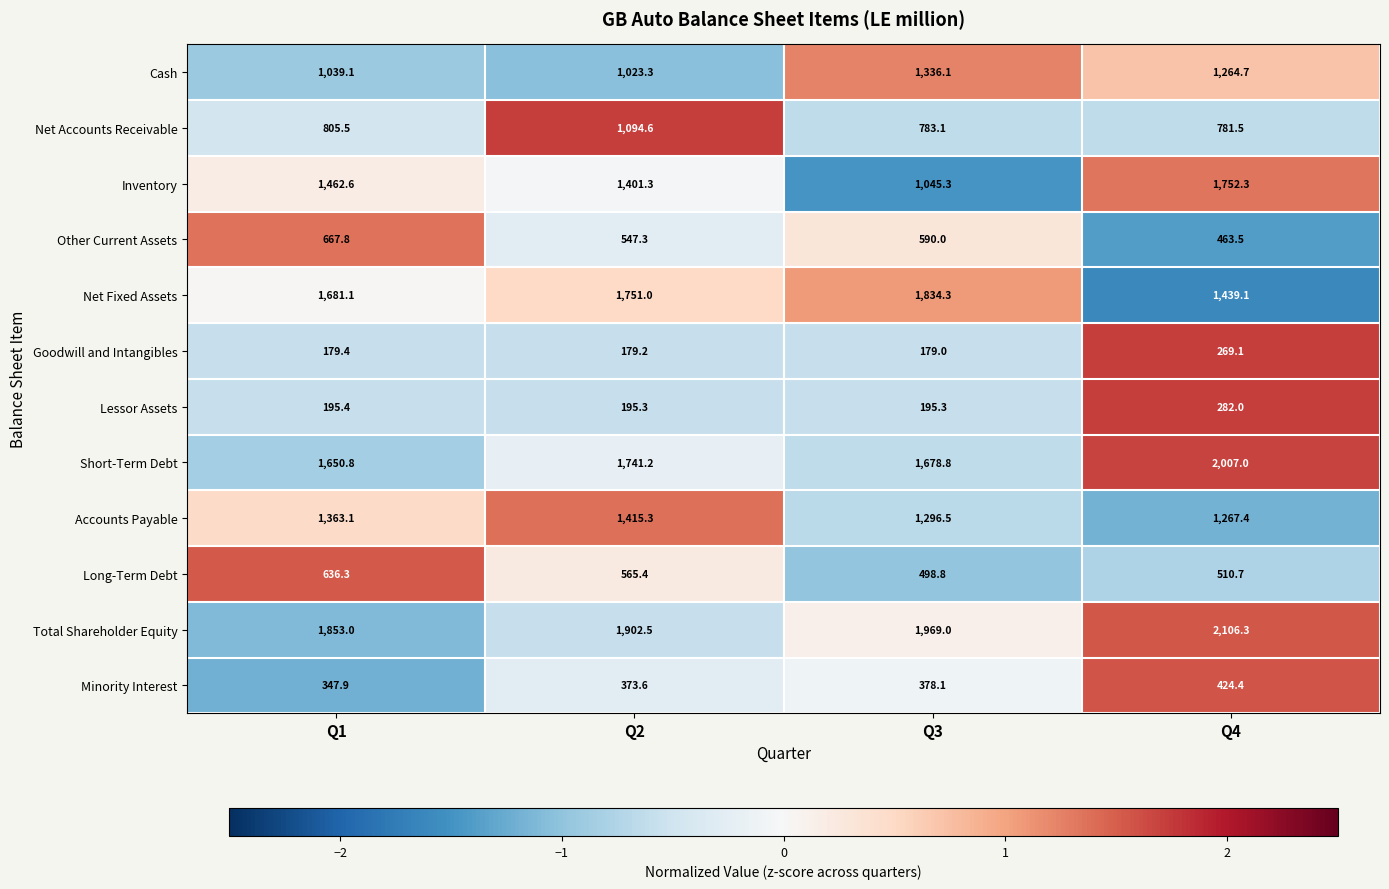

At which category is the sum across all series the highest?

Q4